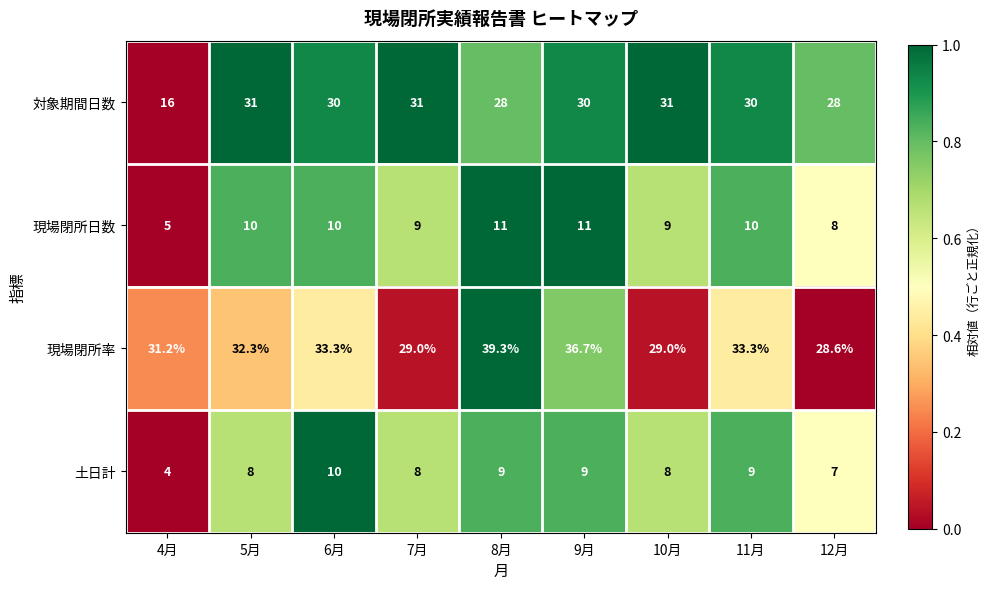

What is the highest value of the 現場閉所日数 series?

11.0